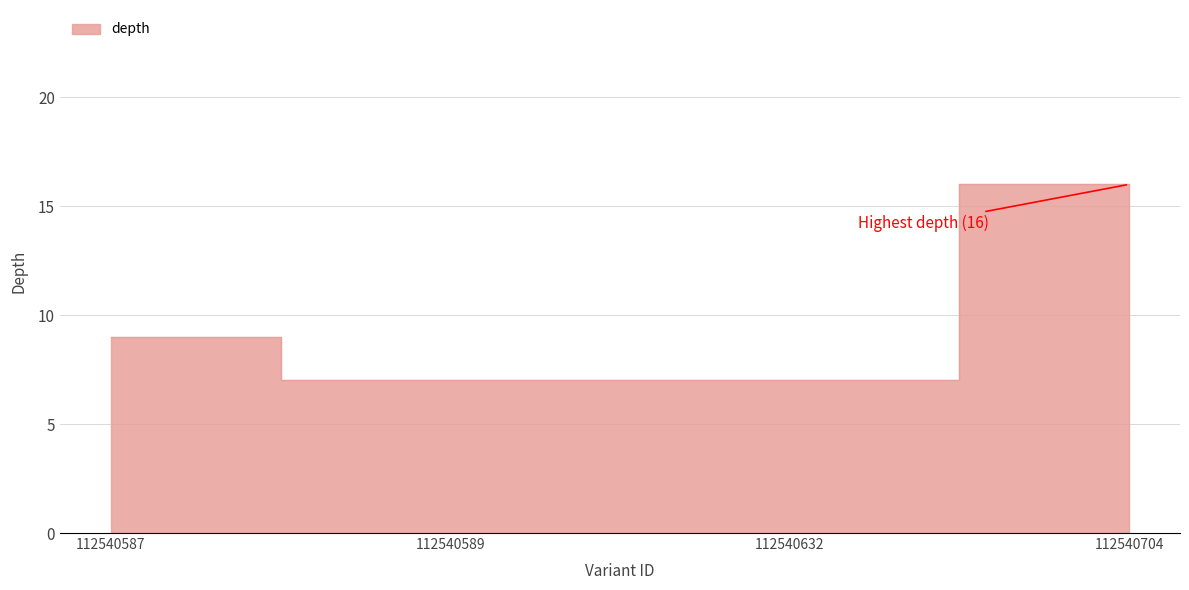

Reading right to left, extract all data points from this chart.

16	7	7	9